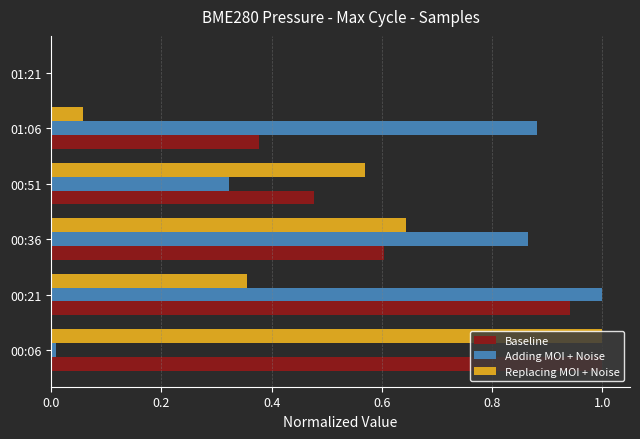

The value of Baseline at 00:06 is 1.0. True or false?

True